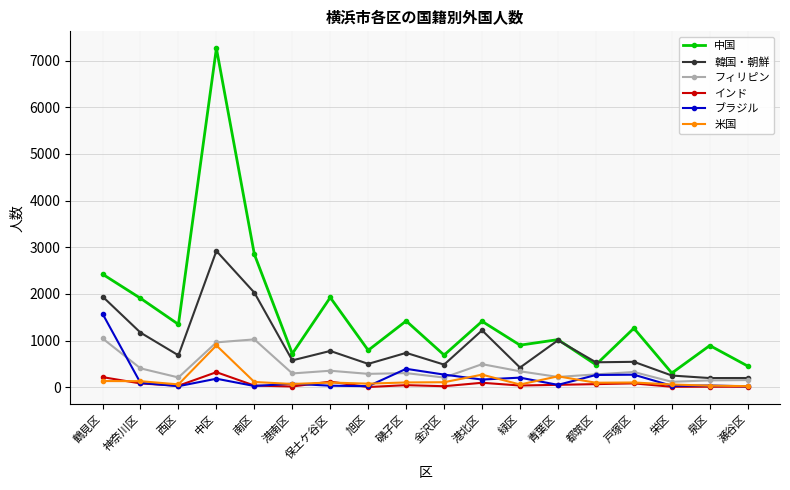

True or false: 韓国・朝鮮 and 米国 intersect in this chart.

False